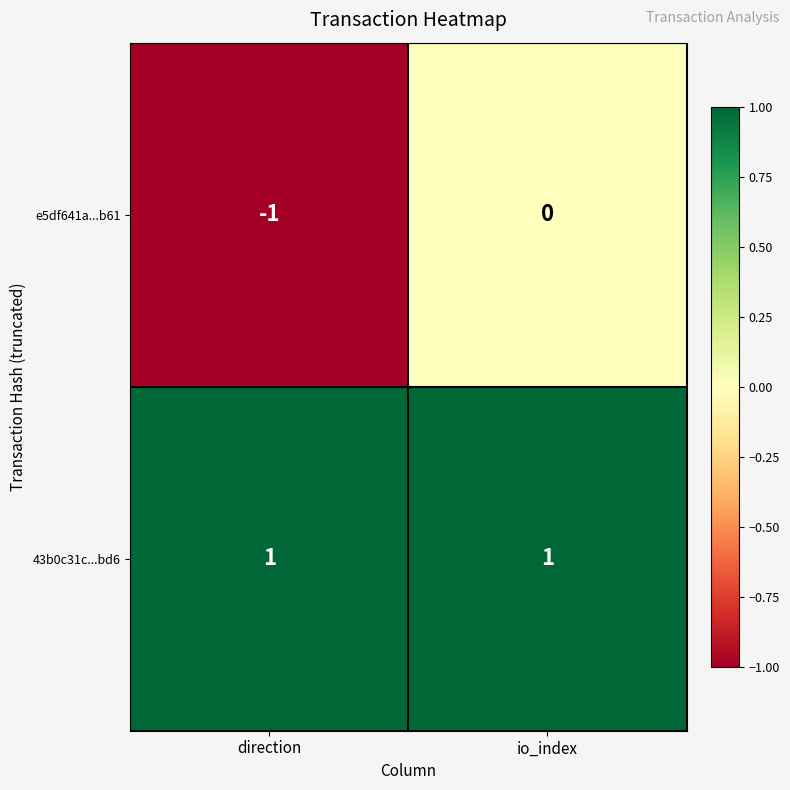

Which label corresponds to the smallest value in the chart?

direction